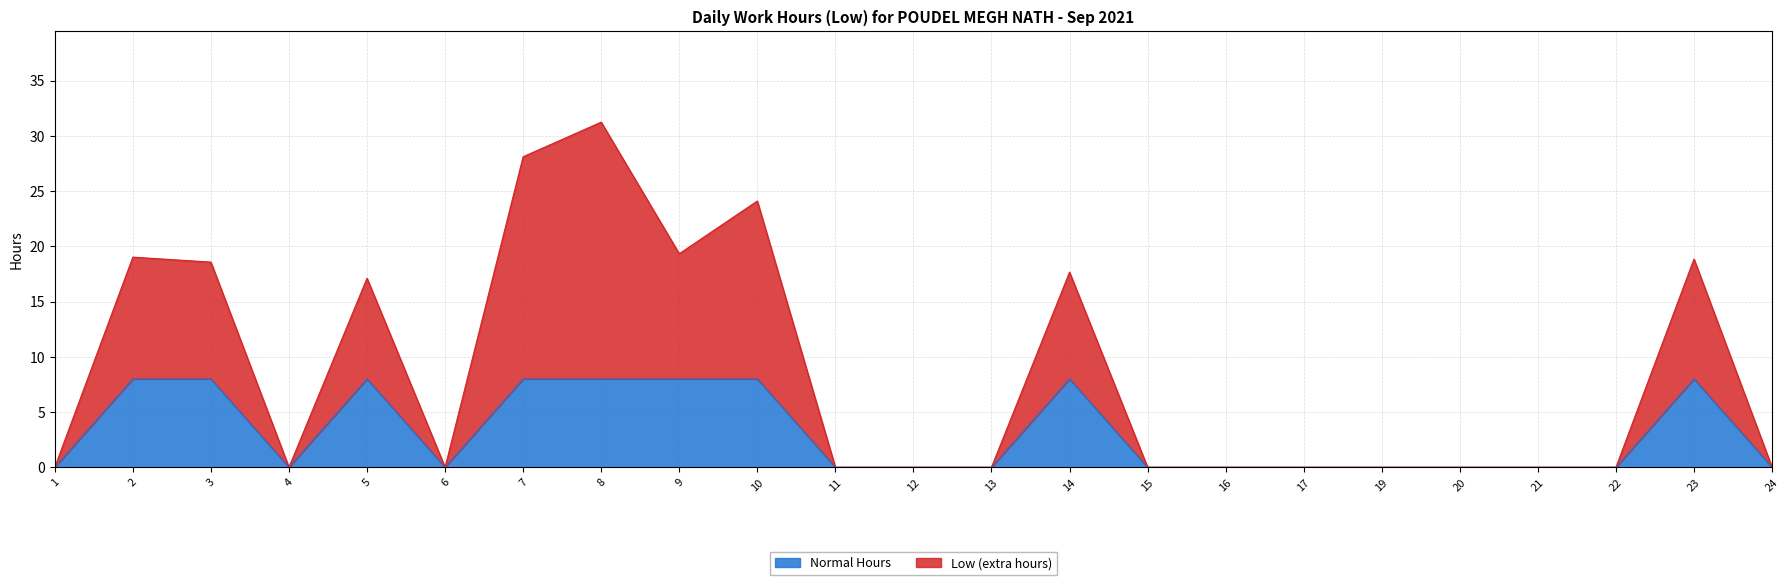

Reading left to right, transcribe all the data shown in this chart.

1=0.0	2=19.0	3=18.6	4=0.0	5=17.1	6=0.0	7=28.1	8=31.2	9=19.3	10=24.1	11=0.0	12=0.0	13=0.0	14=17.7	15=0.0	16=0.0	17=0.0	19=0.0	20=0.0	21=0.0	22=0.0	23=18.9	24=0.0